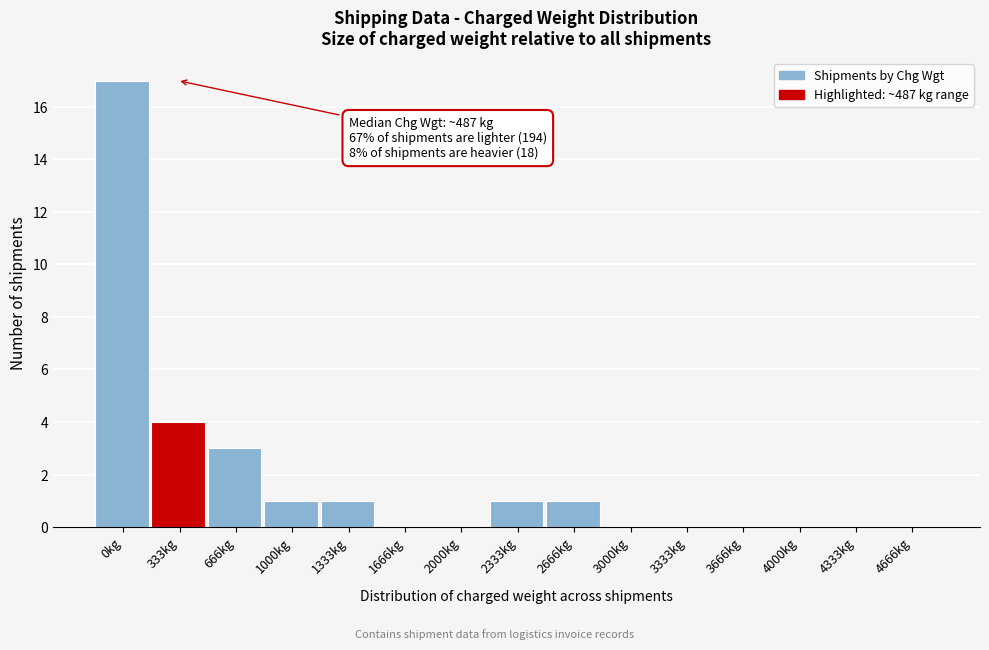

Reading left to right, transcribe all the data shown in this chart.

0kg=17	333kg=4	666kg=3	1000kg=1	1333kg=1	1666kg=0	2000kg=0	2333kg=1	2666kg=1	3000kg=0	3333kg=0	3666kg=0	4000kg=0	4333kg=0	4666kg=0